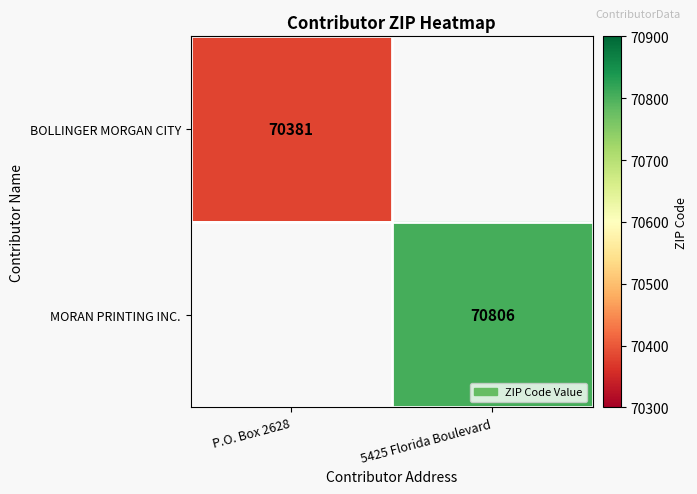

Is it true that MORAN PRINTING INC. equals 70806 at 5425 Florida Boulevard?

True